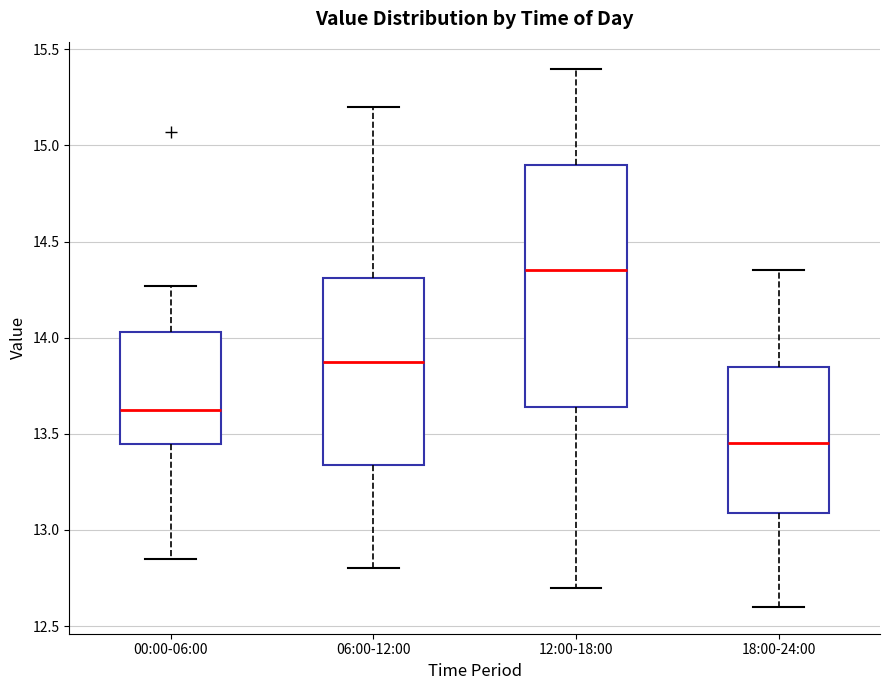

Reading left to right, transcribe this box plot: for each box, give where its median line is, the range the box spans, and where its two whiskers end, as read against the y-axis. The values are not printed on the chart, so give them approximately, as read against the axis.

00:00-06:00: median 13.65, box 13.45 to 14.05, whiskers 12.85 to 14.25
06:00-12:00: median 13.90, box 13.35 to 14.30, whiskers 12.80 to 15.20
12:00-18:00: median 14.35, box 13.65 to 14.90, whiskers 12.70 to 15.40
18:00-24:00: median 13.45, box 13.10 to 13.85, whiskers 12.60 to 14.35